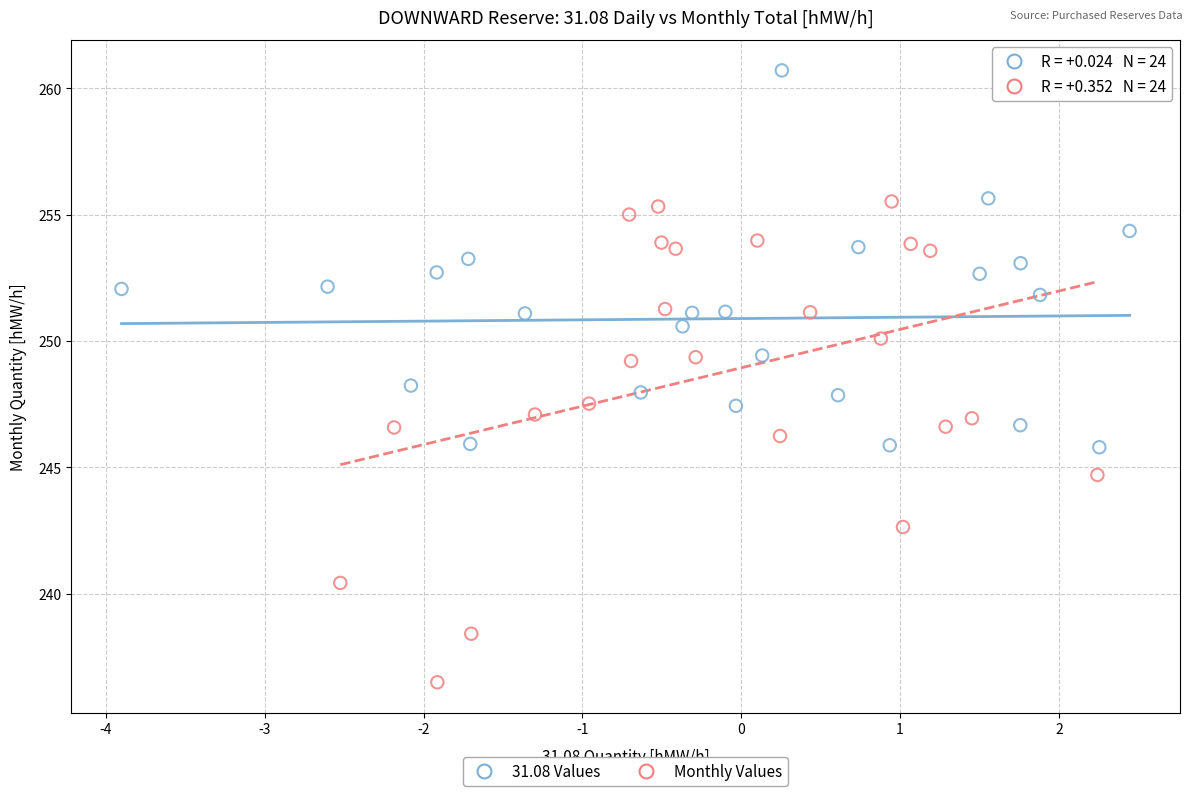

Which series has the largest Y range (max minus min)?

Monthly Values